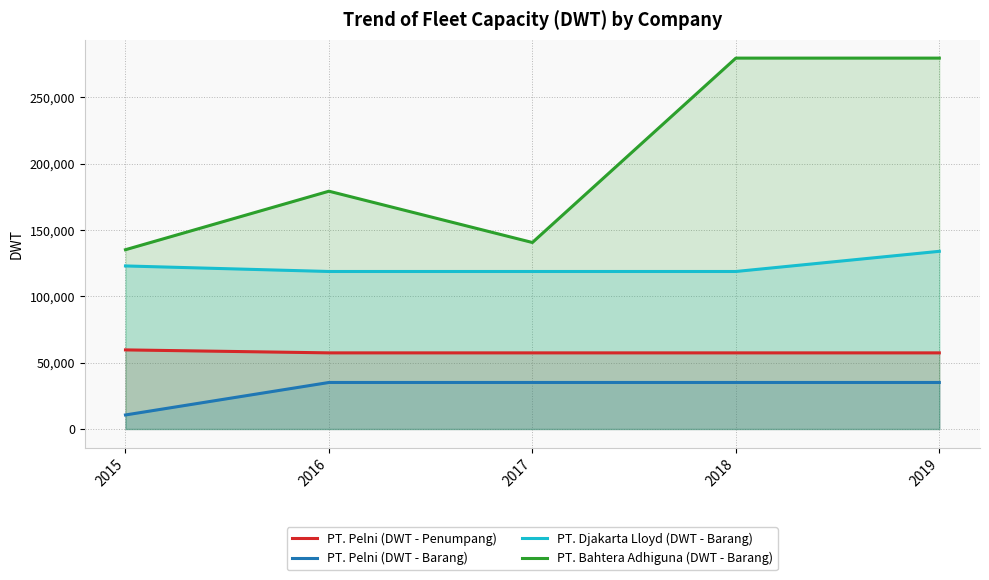

Does the chart have visible grid lines?

Yes